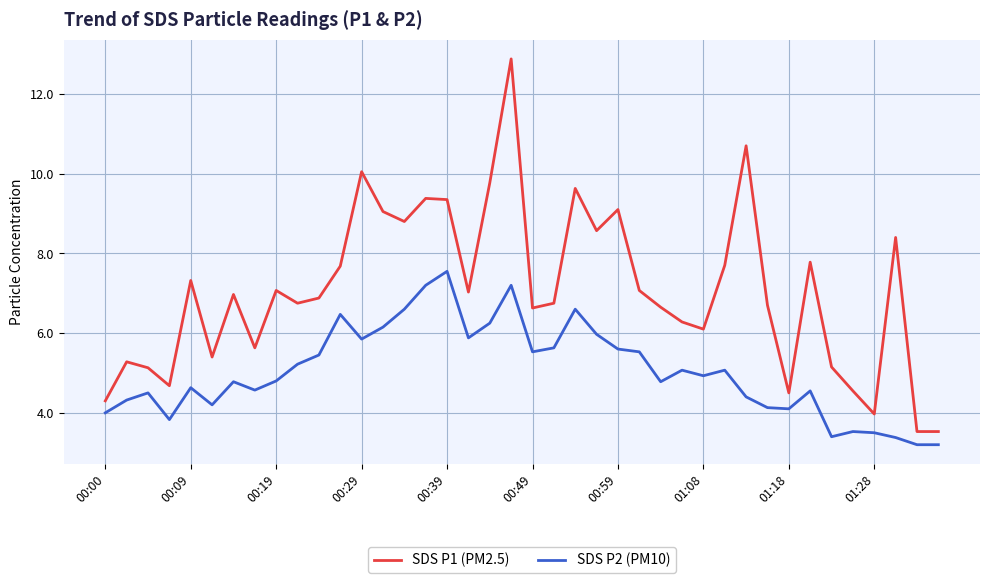

Which series has the largest total across all categories?

SDS P1 (PM2.5)